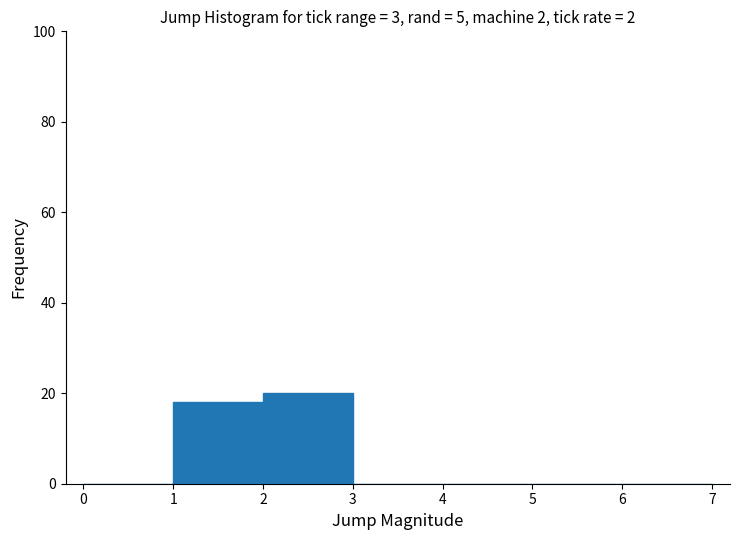

How tall is the bar that spans 2 to 3 on the x-axis? The values are not printed on the chart, so give them approximately, as read against the axis.

20